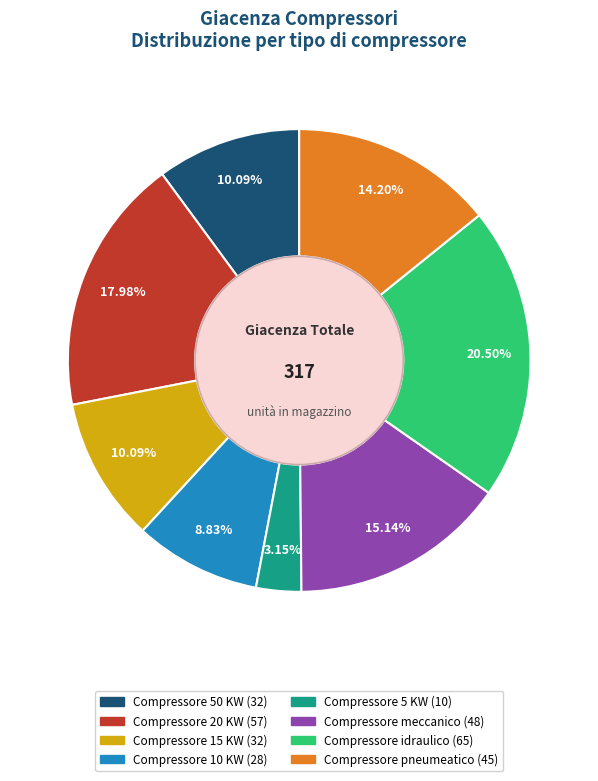

Is there any slice that represents more than half of the pie?

No